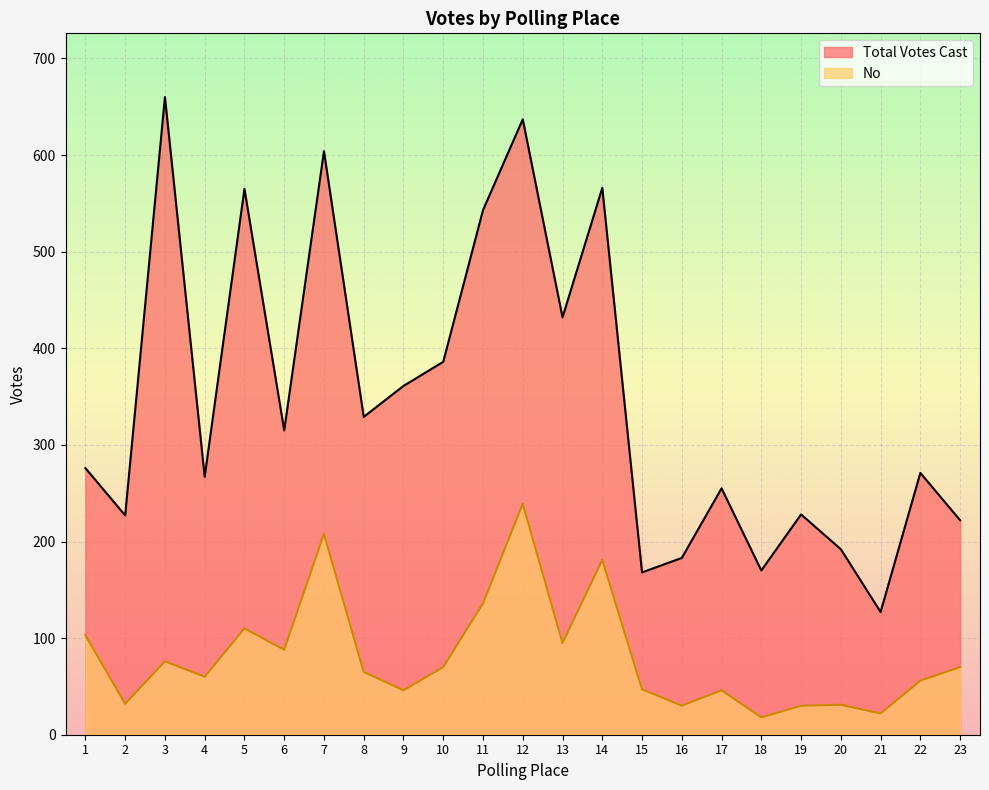

True or false: No and Total Votes Cast cross at least once.

False